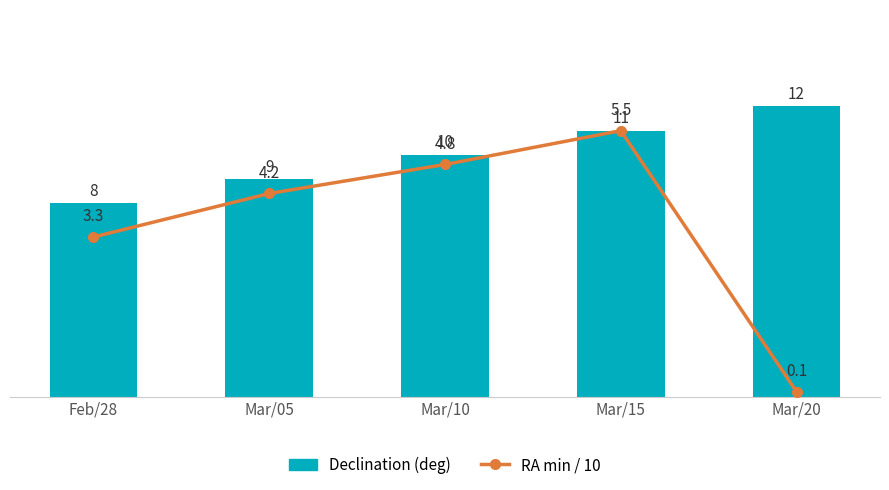

Where is Declination (deg) nearest to the value 10?

Mar/10